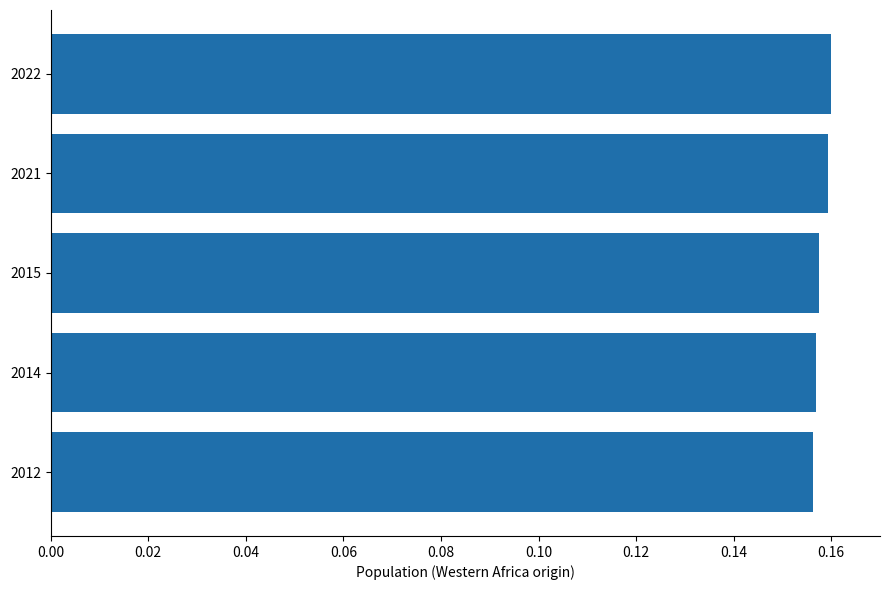

How many values are between 0 and 1?

5